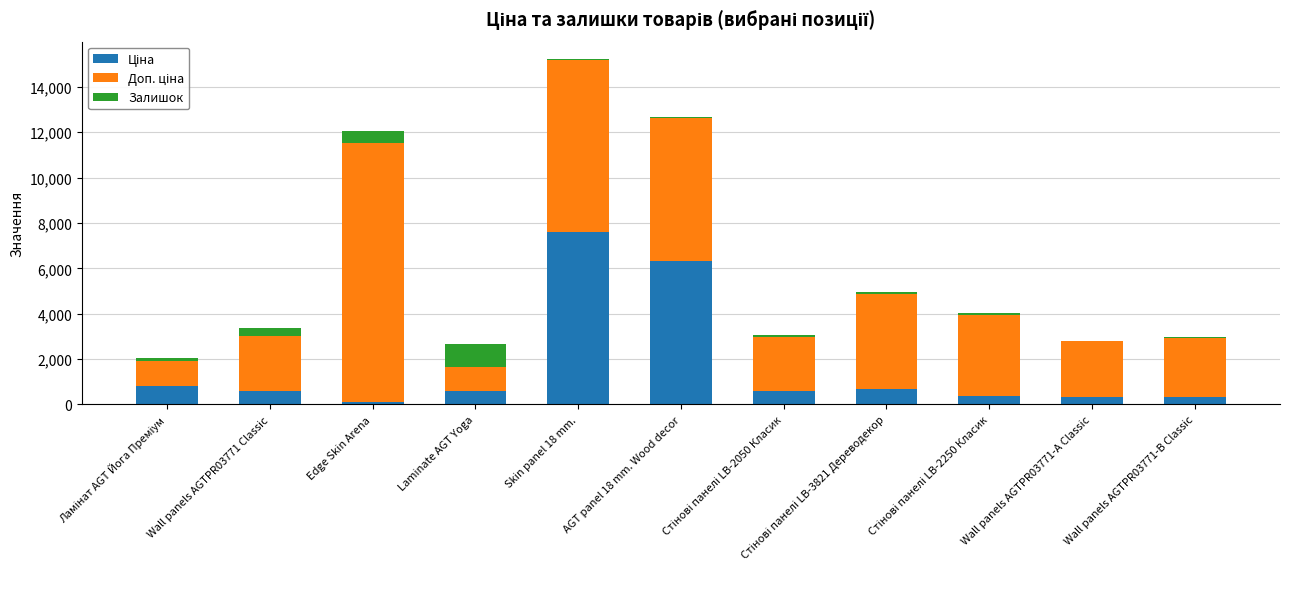

At which category is the sum across all series the highest?

Skin panel 18 mm.